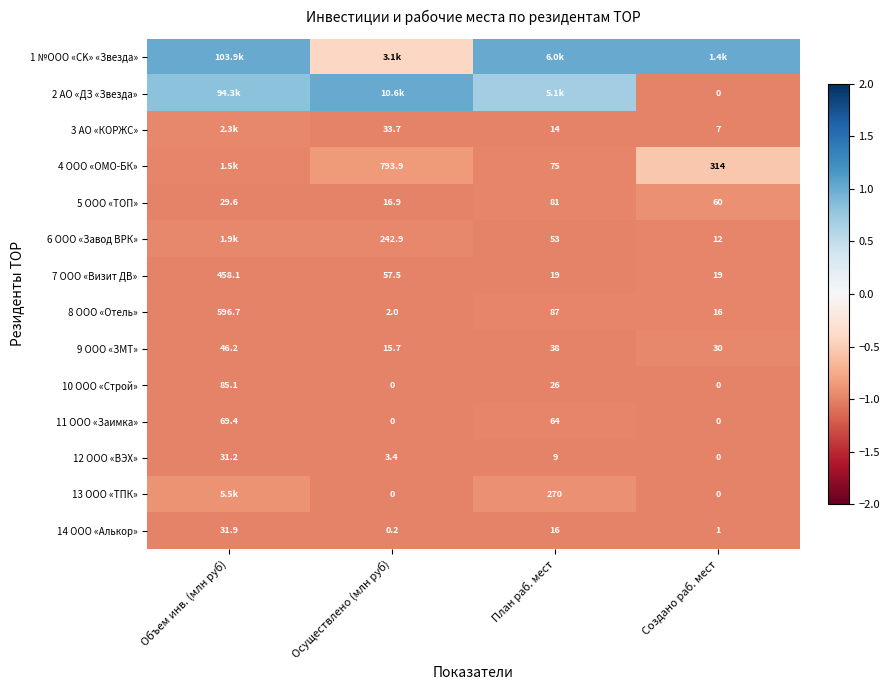

Which category has the lowest value in the 8 ООО «Отель» series?

Осуществлено (млн руб)